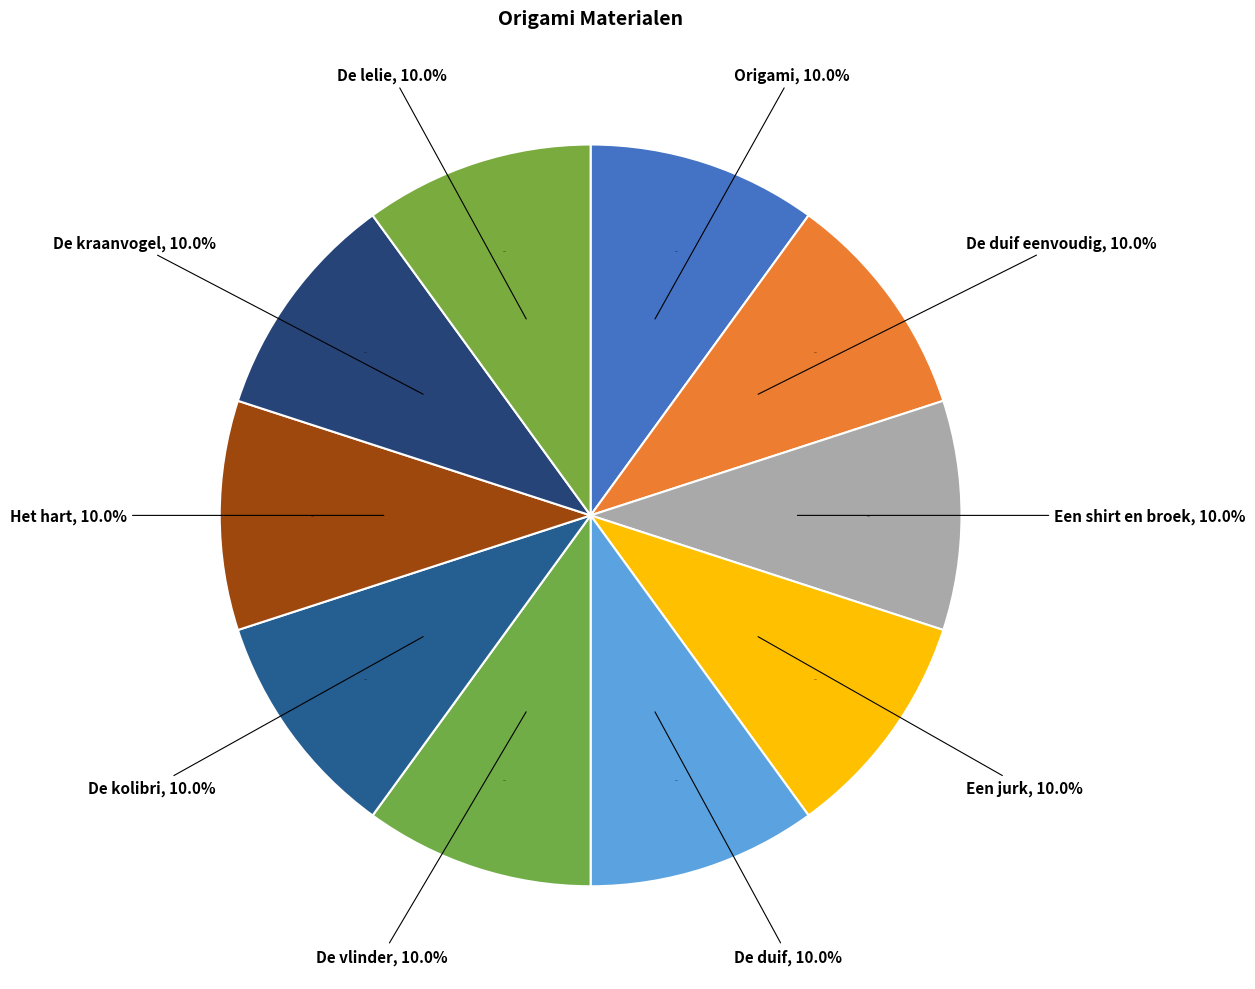

True or false: De duif eenvoudig accounts for 10% of the total.

True